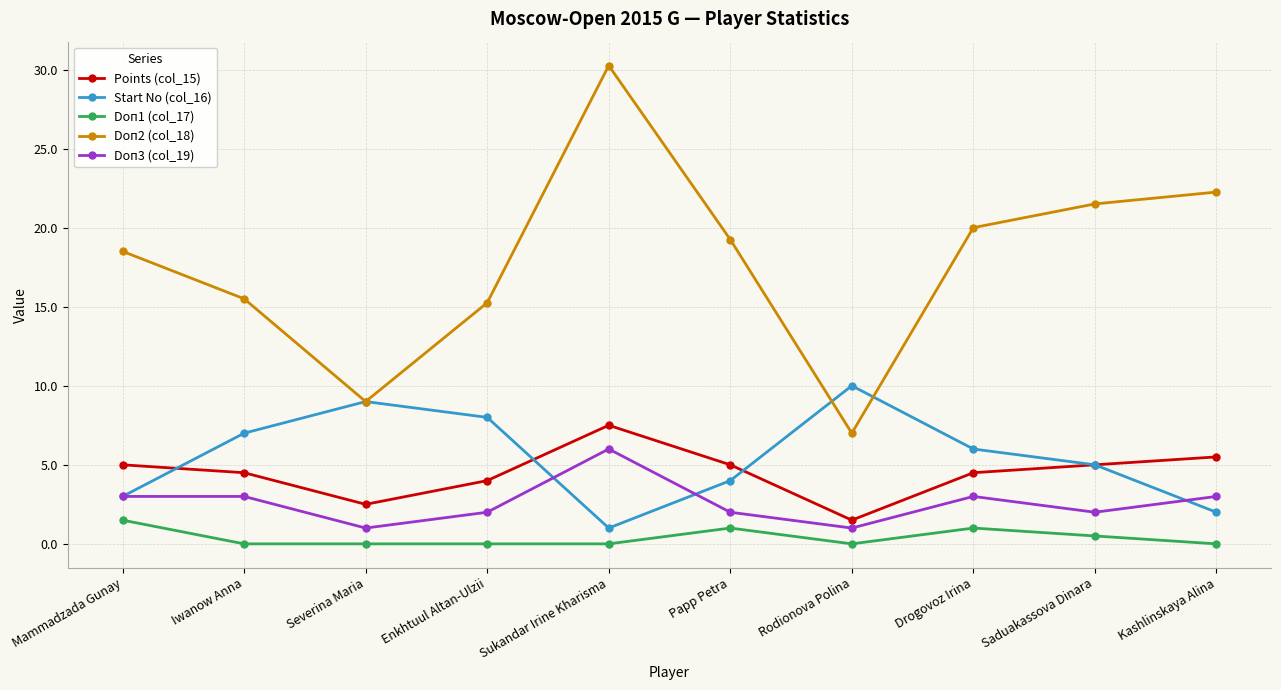

At which category is the sum across all series the highest?

Sukandar Irine Kharisma